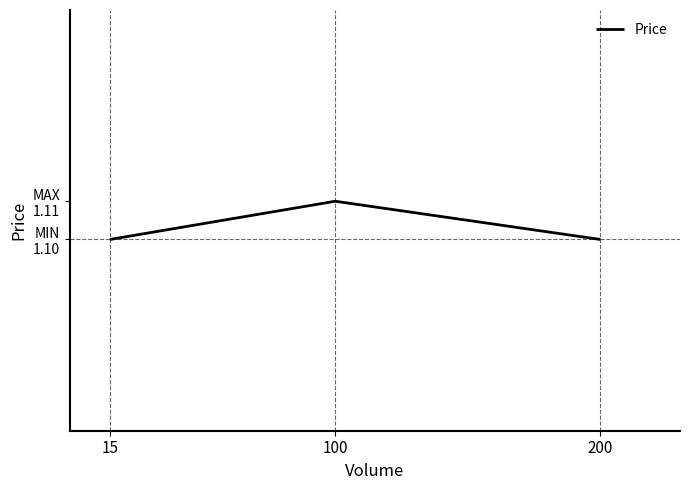

Which label corresponds to the smallest value in the chart?

15